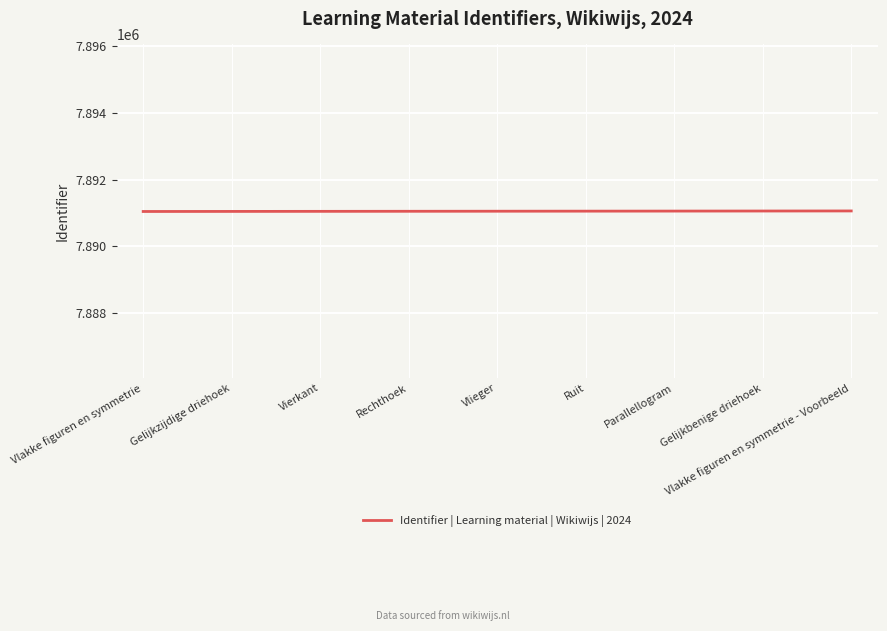

The chart shows a value of 7891052 at Vlieger. True or false?

True